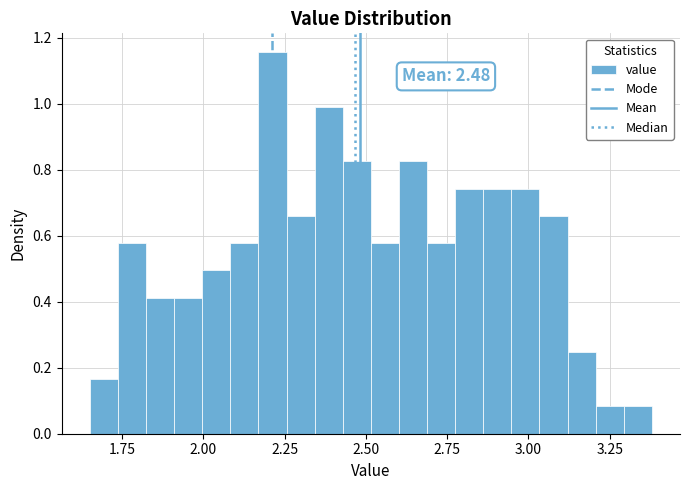

Around what value on the x-axis is the tallest bar? Give the approximate position of its centre, as read against the axis.

2.20